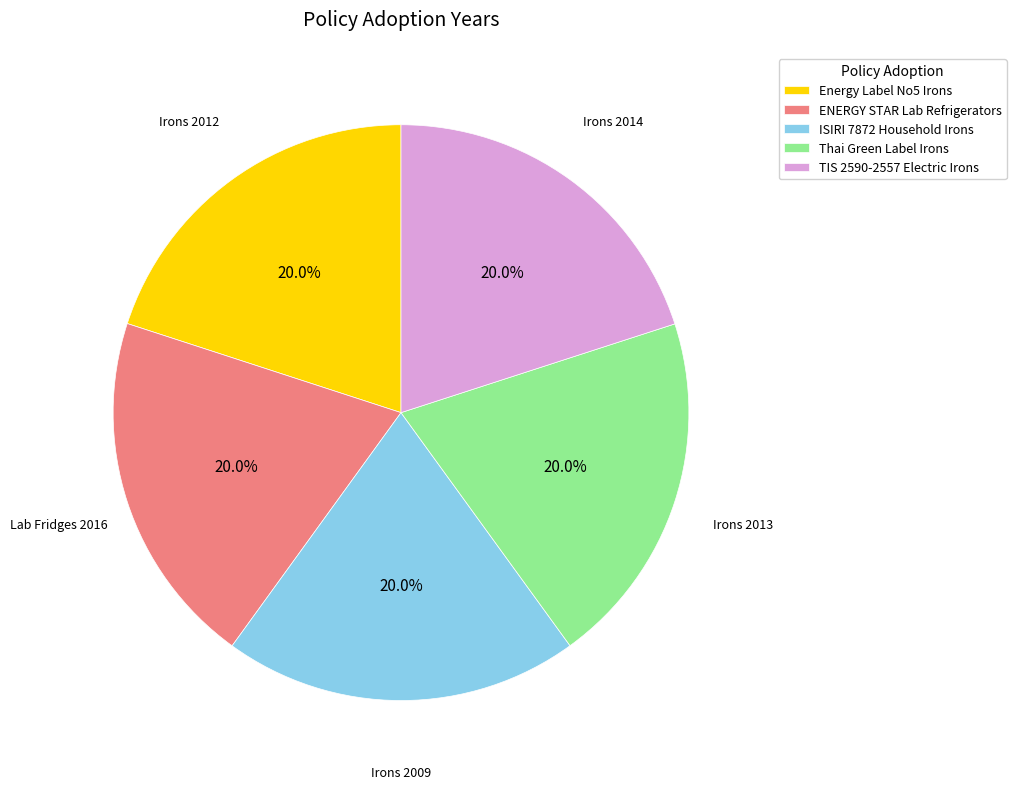

Combined, do TIS 2590-2557 Electric Irons and ISIRI 7872 Household Irons account for over 50%?

No